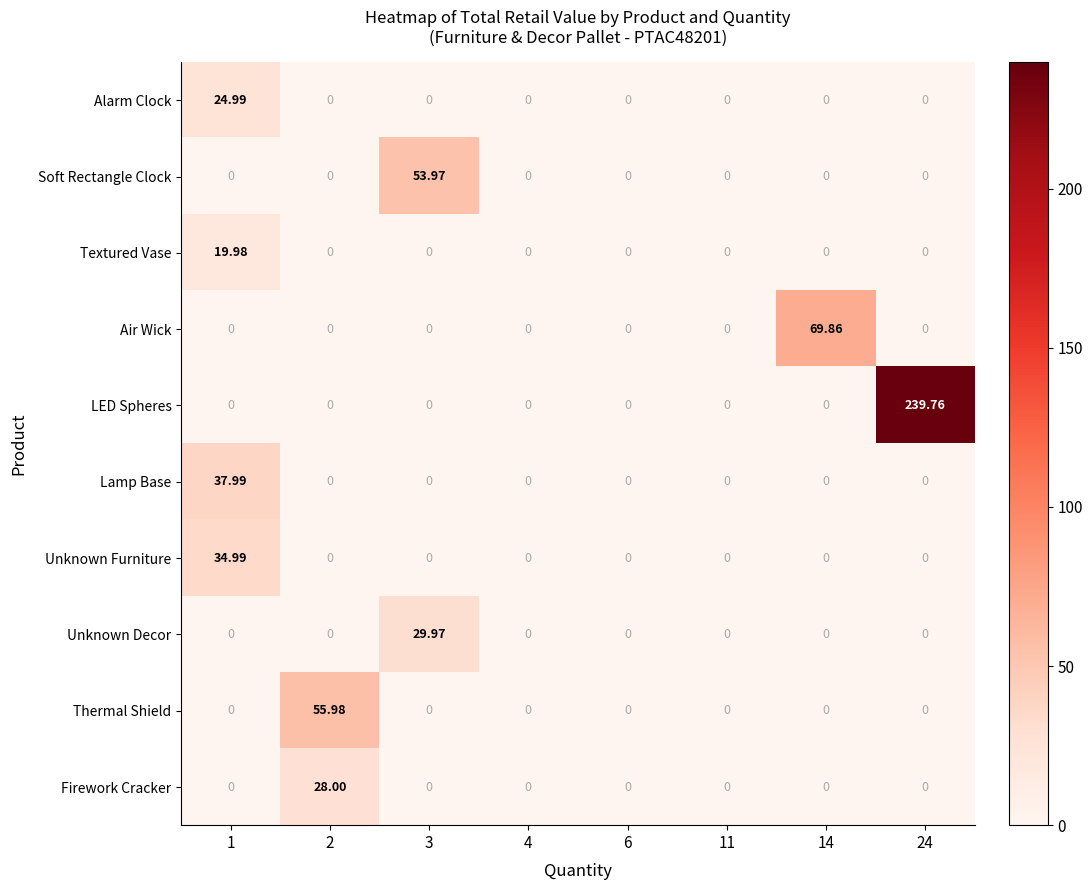

Which series has the largest range (max minus min)?

LED Spheres